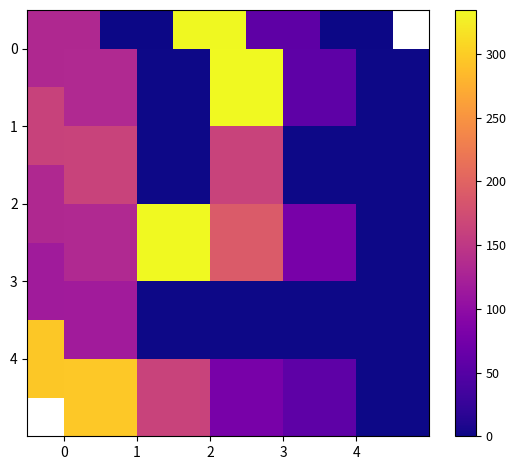

Read the 0 value at 0.

132.0